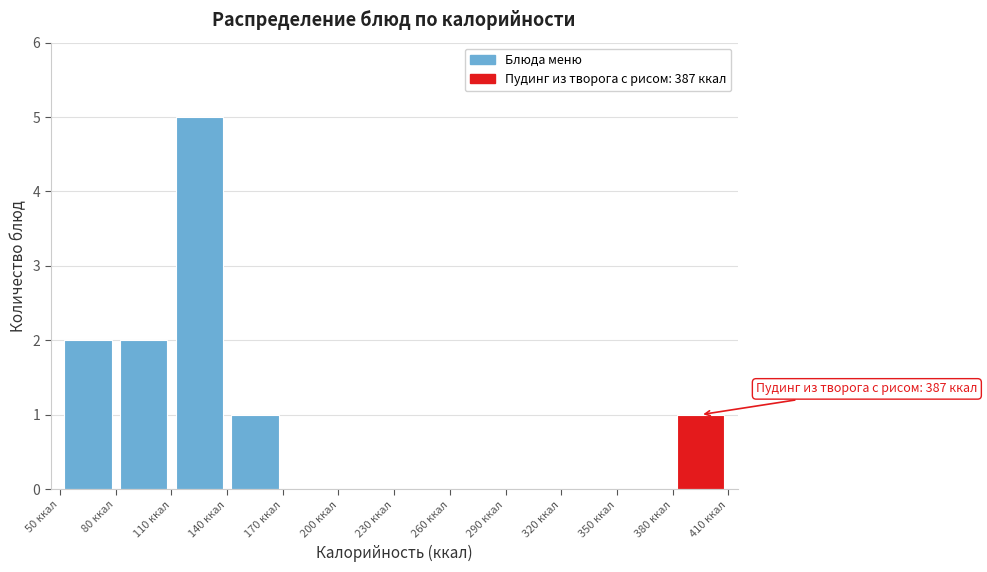

Which range on the x-axis has the tallest bar?

110 to 140